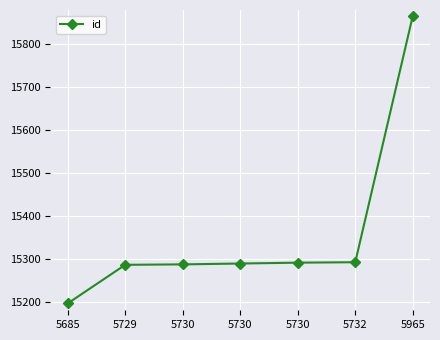

How many values are below 15289?

3